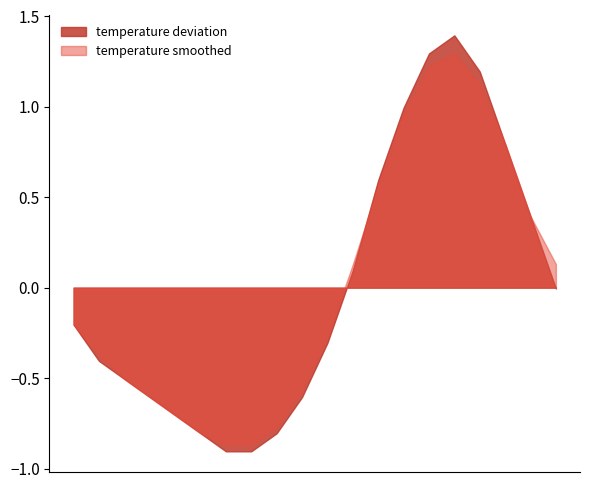

What is the greatest value displayed?

1.4